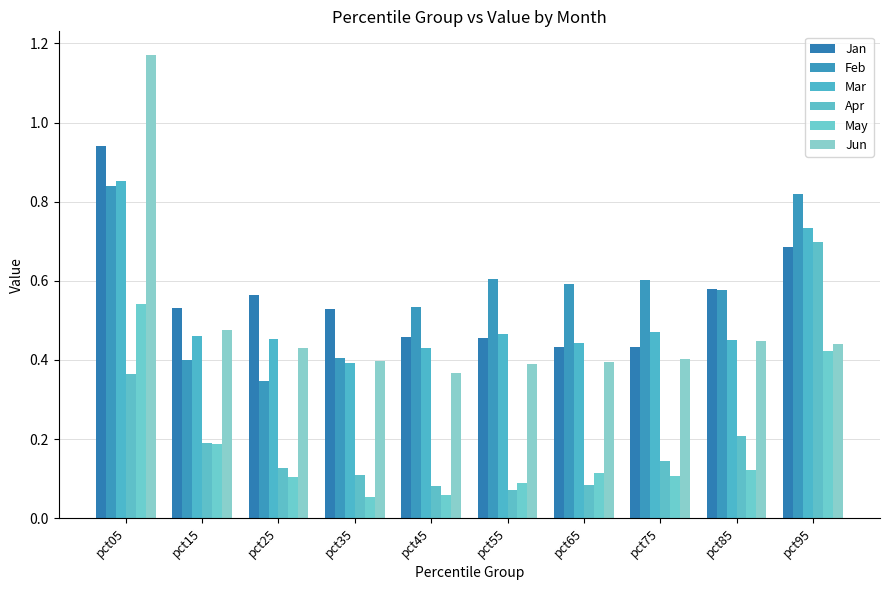

What is the value of the Jun bar at the 4th from the left?

0.4